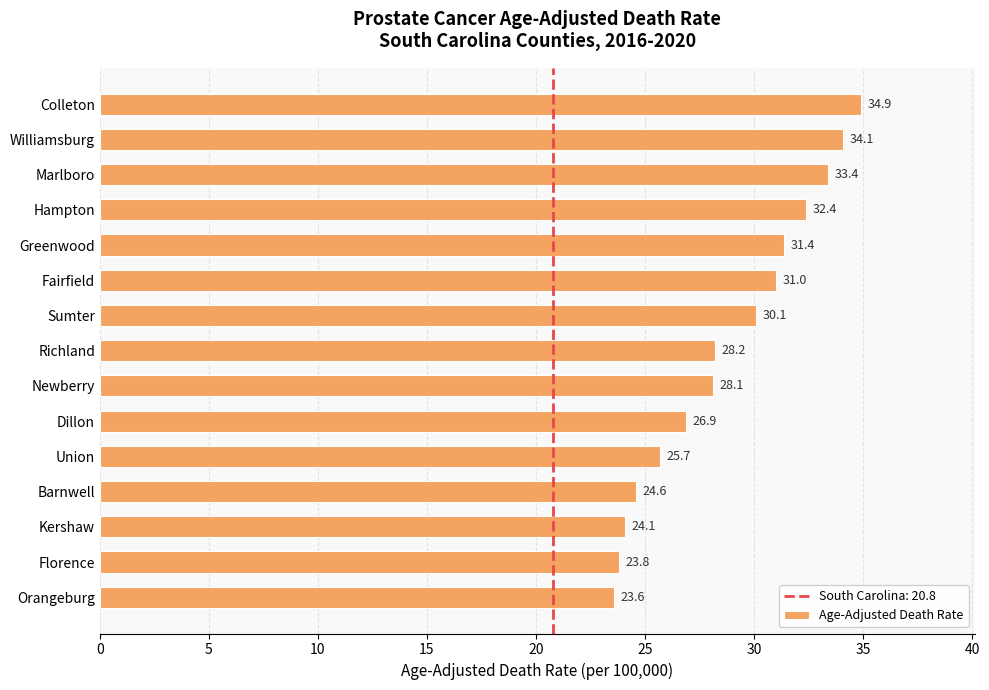

Between Orangeburg and Greenwood, which is larger?

Greenwood